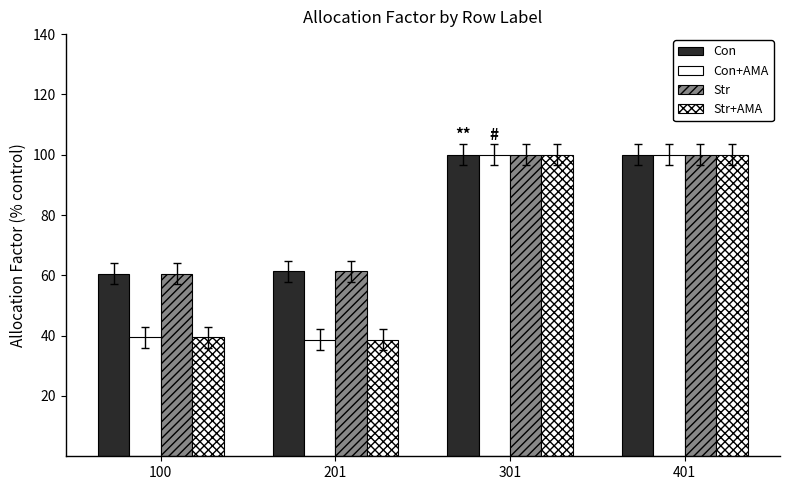

List the series in order of their peak value, highest first.

Con, Con+AMA, Str, Str+AMA